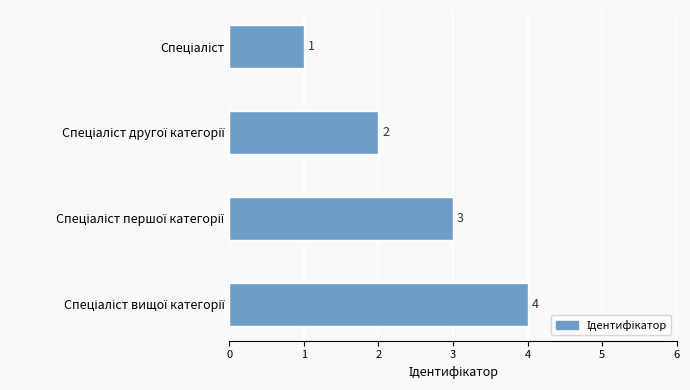

What is the difference between the maximum and minimum values?

3